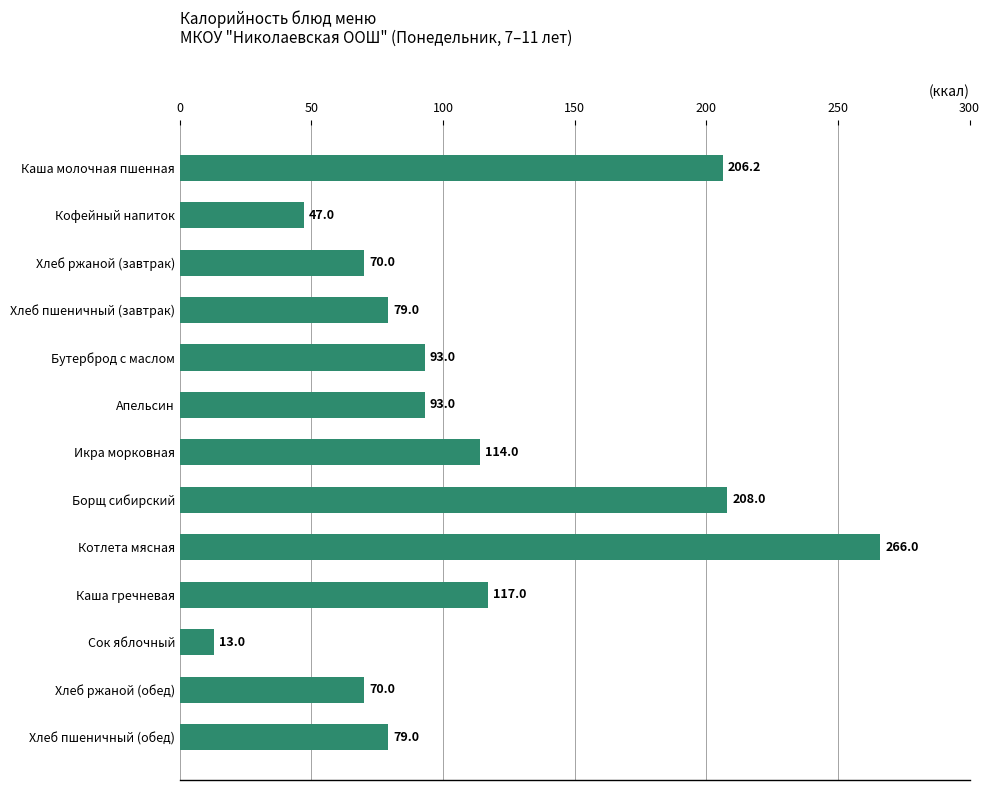

What position from the top is Бутерброд с маслом?

5